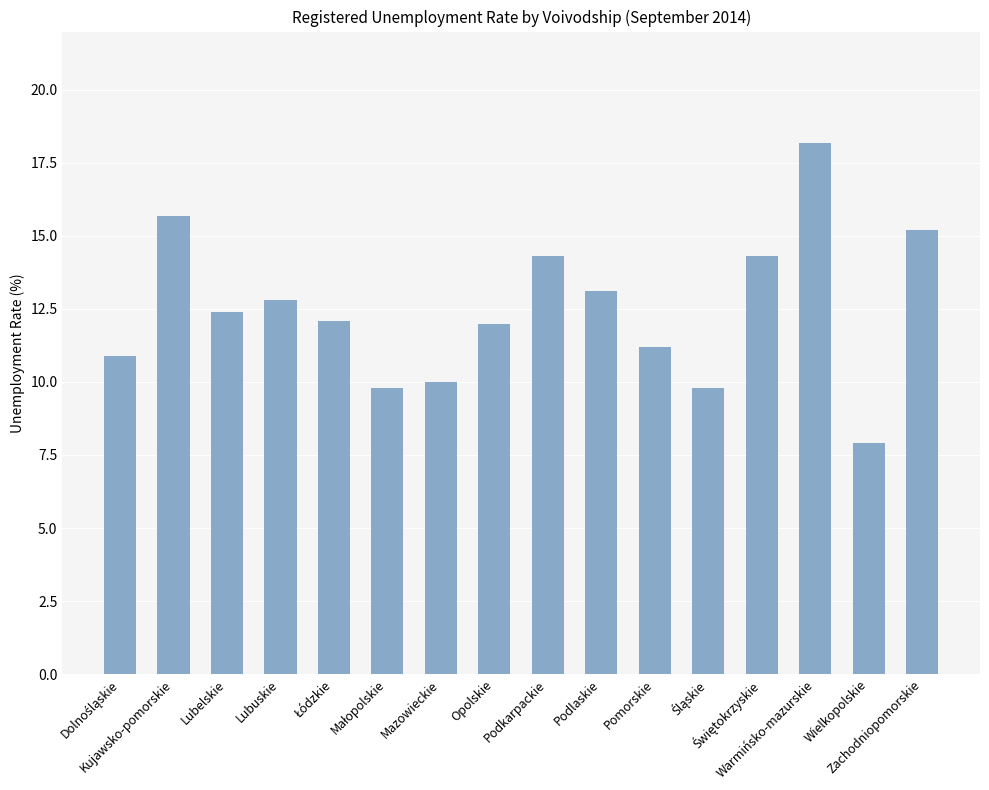

What is the label of the 11th bar from the left?

Pomorskie